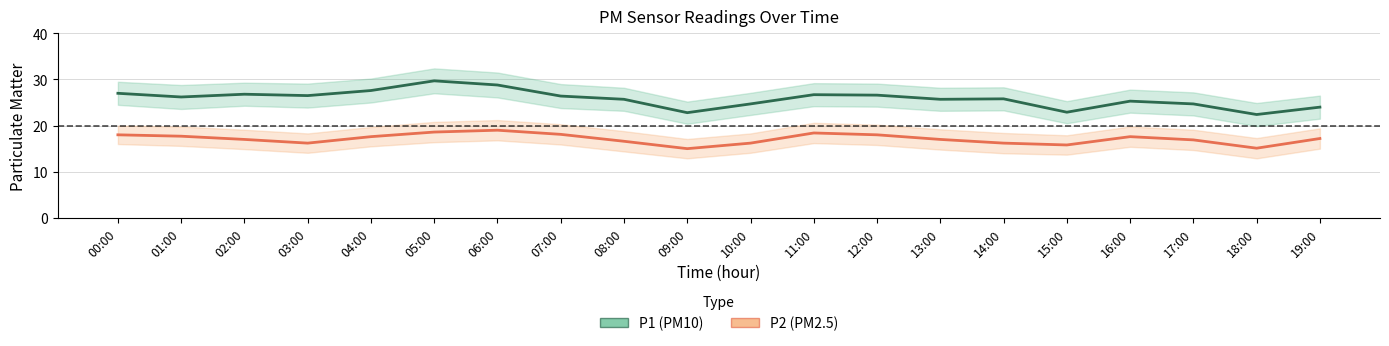

Reading left to right, transcribe all the data shown in this chart.

P1 (PM10): 00:00=27.0	01:00=26.2	02:00=26.8	03:00=26.5	04:00=27.6	05:00=29.7	06:00=28.8	07:00=26.4	08:00=25.7	09:00=22.8	10:00=24.7	11:00=26.7	12:00=26.6	13:00=25.7	14:00=25.8	15:00=22.9	16:00=25.3	17:00=24.7	18:00=22.4	19:00=24.0
P2 (PM2.5): 00:00=18.0	01:00=17.7	02:00=17.0	03:00=16.2	04:00=17.6	05:00=18.6	06:00=19.0	07:00=18.1	08:00=16.6	09:00=15.0	10:00=16.2	11:00=18.4	12:00=18.0	13:00=17.0	14:00=16.2	15:00=15.8	16:00=17.6	17:00=16.9	18:00=15.1	19:00=17.2